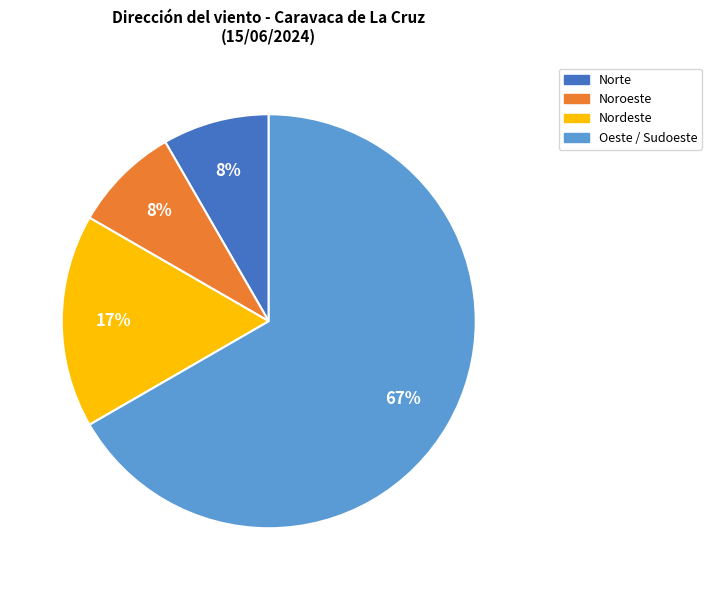

To the nearest percent, what is the difference between the Oeste / Sudoeste and Nordeste slice percentages?

50%